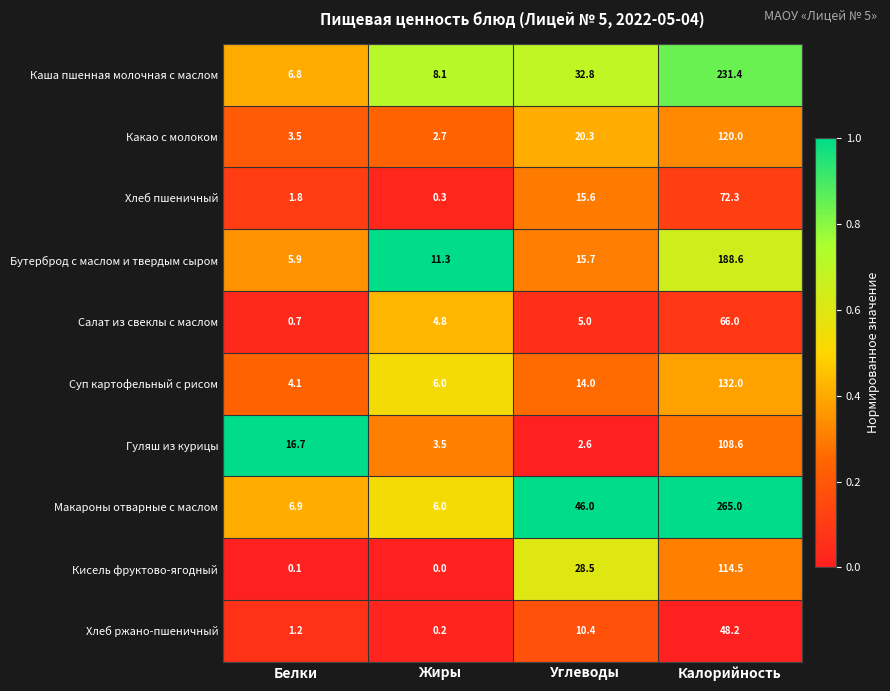

How many categories are shown in the chart?

4